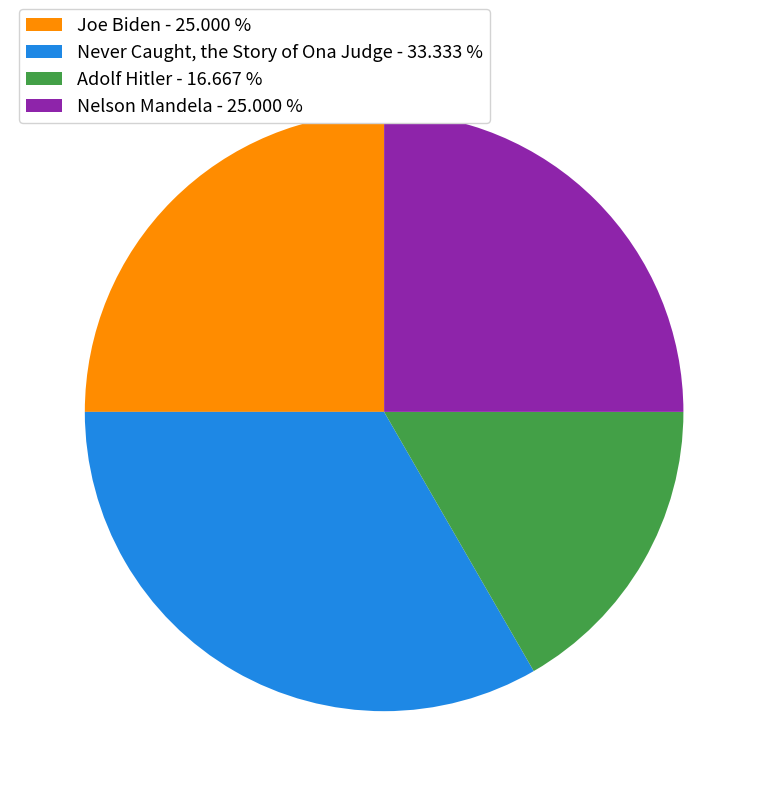

Between Adolf Hitler - 16.667 % and Never Caught, the Story of Ona Judge - 33.333 %, which is larger?

Never Caught, the Story of Ona Judge - 33.333 %